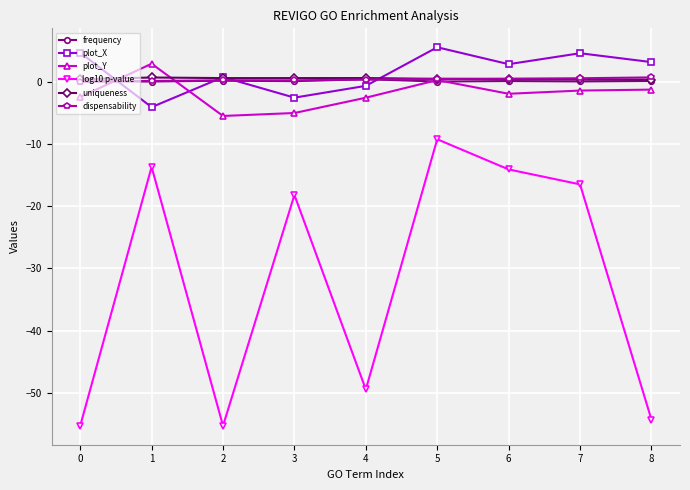

Count the number of data series in this chart.

6